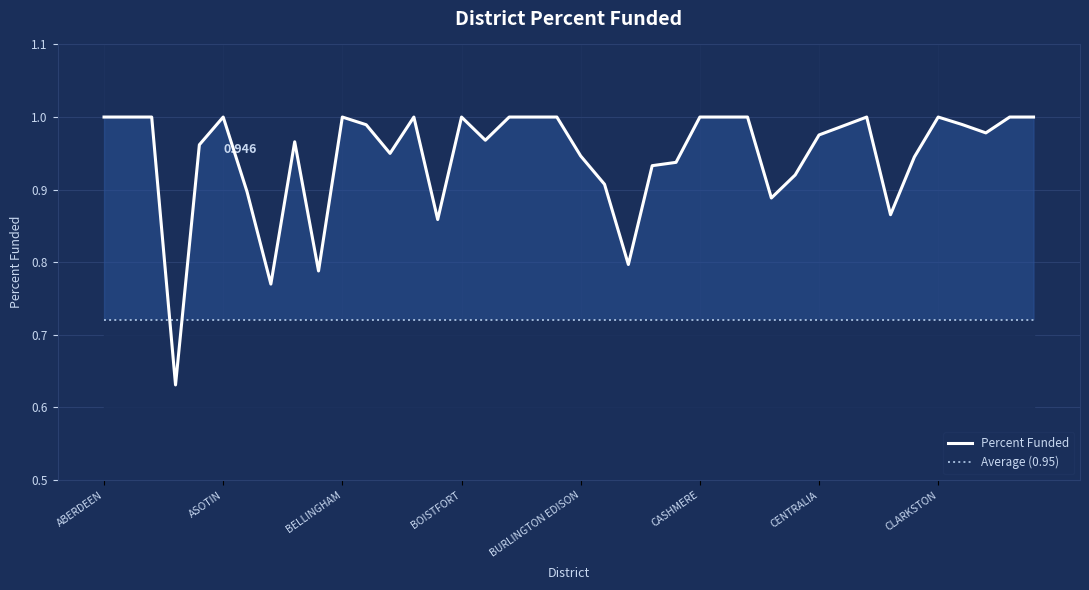

True or false: Percent Funded has a value of 1.8 at 18.

False